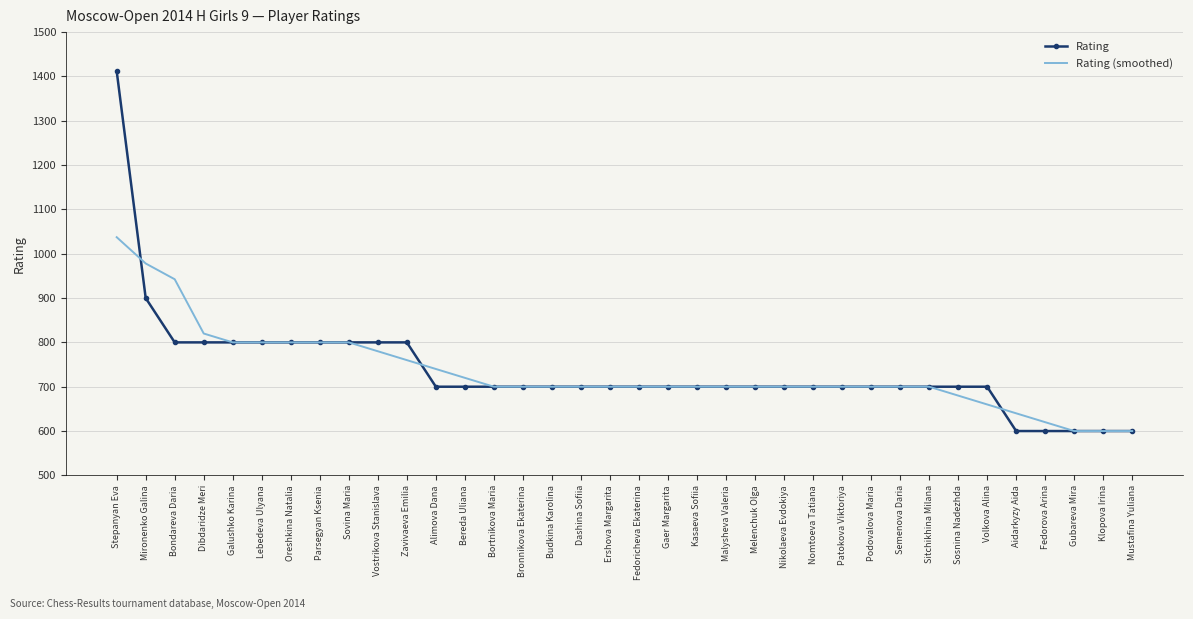

List the series in order of their peak value, lowest first.

Rating (smoothed), Rating